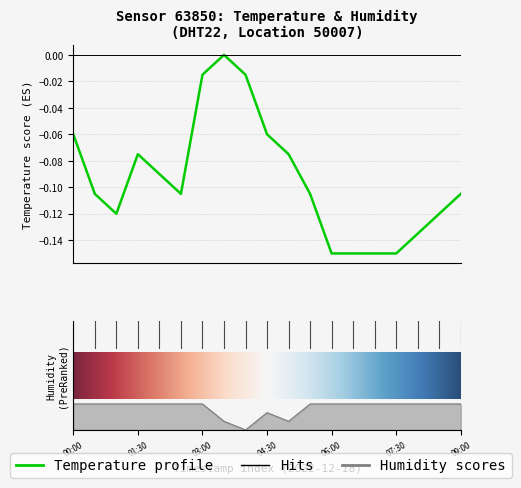

Where is the first local minimum for humidity?

04:00